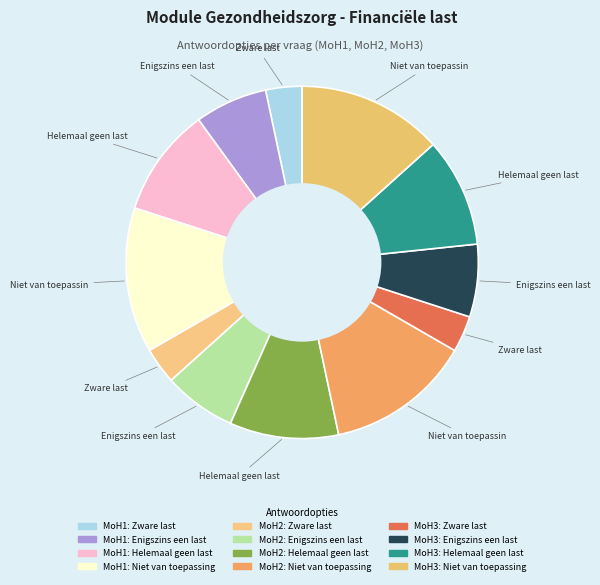

Does MoH1: Niet van toepassing account for over 50% of the chart?

No